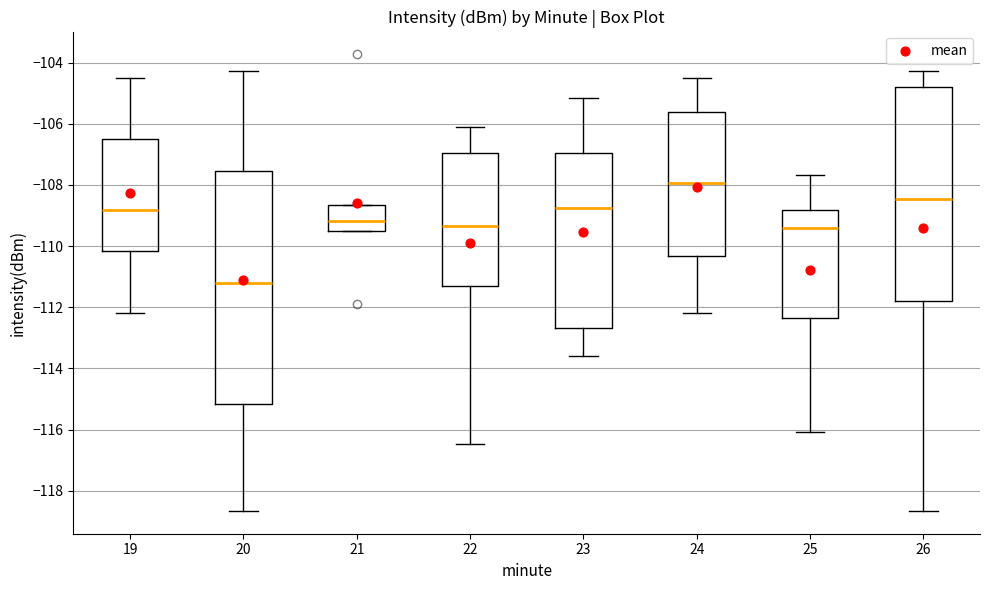

Reading left to right, transcribe this box plot: for each box, give where its median line is, the range the box spans, and where its two whiskers end, as read against the y-axis. The values are not printed on the chart, so give them approximately, as read against the axis.

19: median -108.8, box -110.2 to -106.4, whiskers -112.2 to -104.4
20: median -111.2, box -115.2 to -107.6, whiskers -118.6 to -104.2
21: median -109.2, box -109.4 to -108.6, whiskers -109.4 to -108.6
22: median -109.4, box -111.4 to -107.0, whiskers -116.4 to -106.0
23: median -108.8, box -112.6 to -107.0, whiskers -113.6 to -105.2
24: median -108.0, box -110.4 to -105.6, whiskers -112.2 to -104.4
25: median -109.4, box -112.4 to -108.8, whiskers -116.0 to -107.6
26: median -108.4, box -111.8 to -104.8, whiskers -118.6 to -104.2